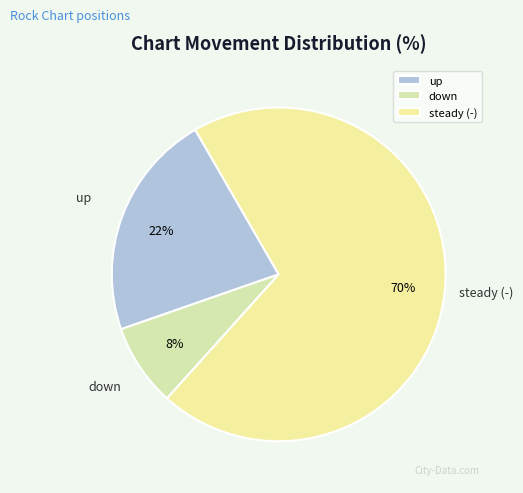

The steady (-) slice represents 70% of the pie. True or false?

True